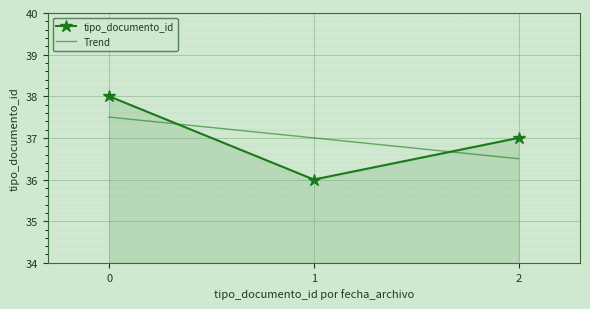

What is the value of the 3rd point from the left?

37